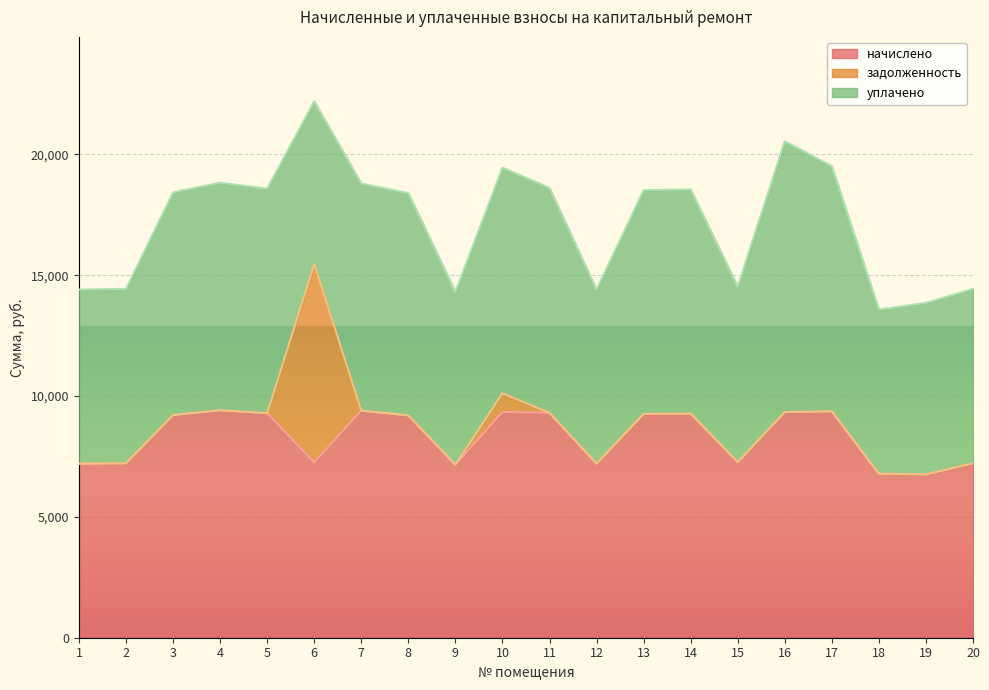

Rank the series at 3 from highest to lowest value.

начислено, уплачено, задолженность